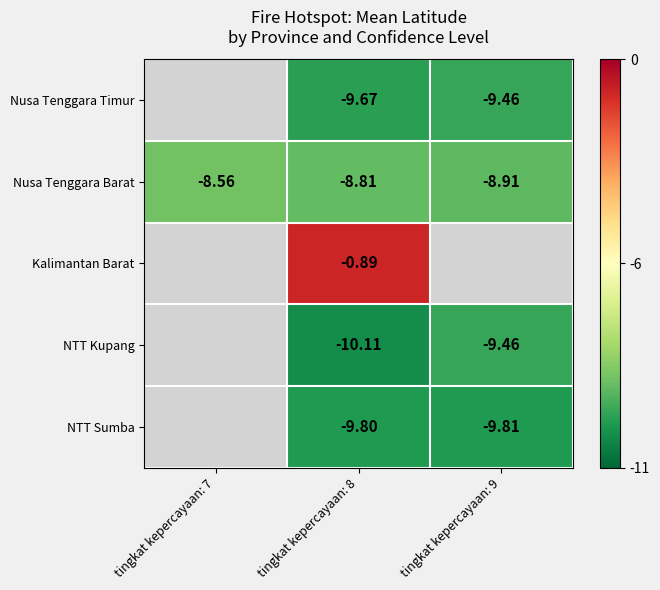

What is the sum of the Nusa Tenggara Timur values at tingkat kepercayaan: 9 and tingkat kepercayaan: 8?

-19.1